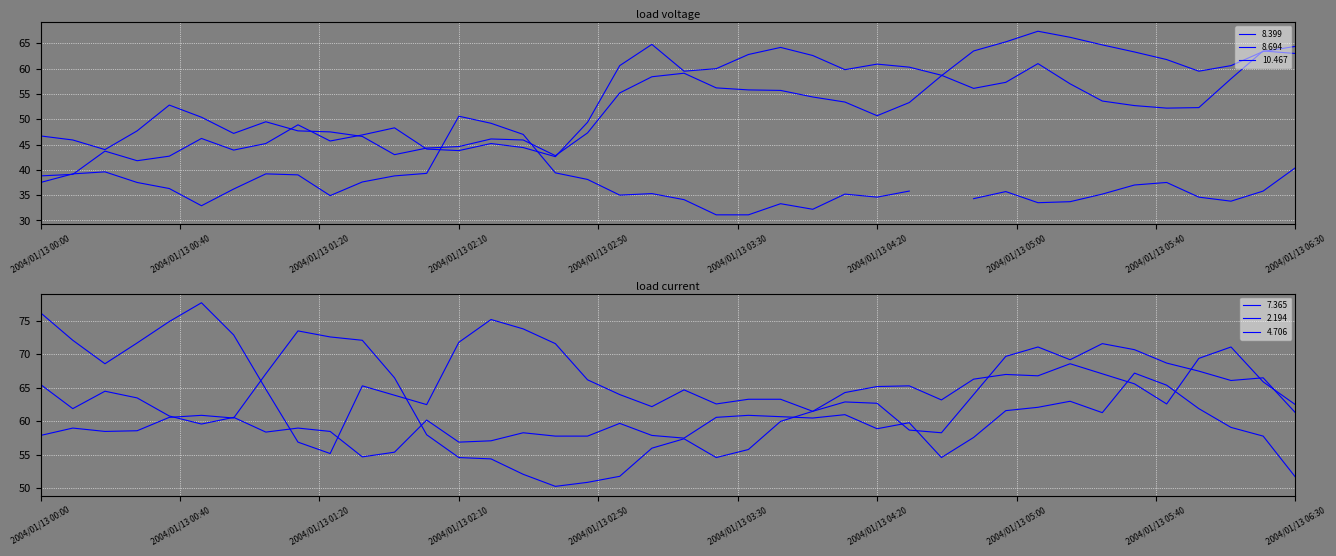

Read the 4.706 value at 2004/01/13 06:10.

71.1